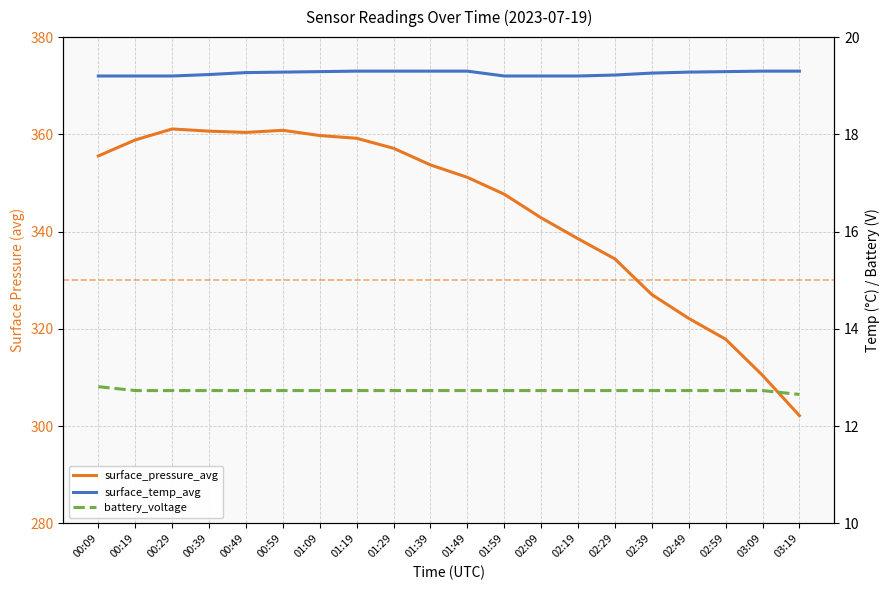

Which has a higher value, 00:59 or 02:49?

00:59